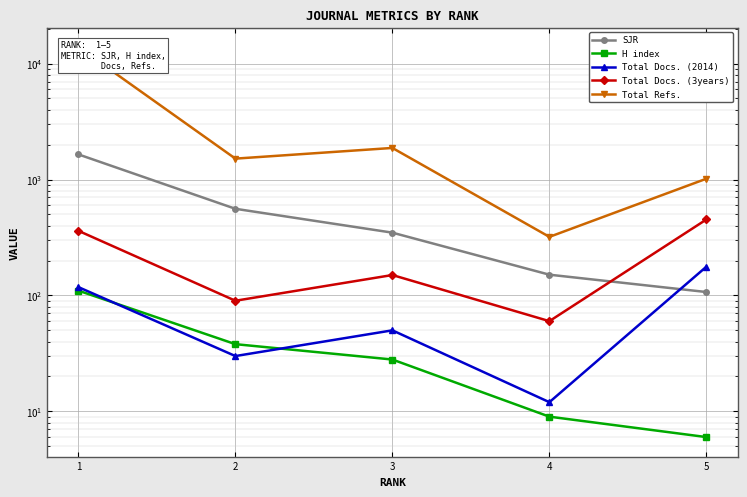

How many intersections are there between SJR and Total Docs. (2014)?

1